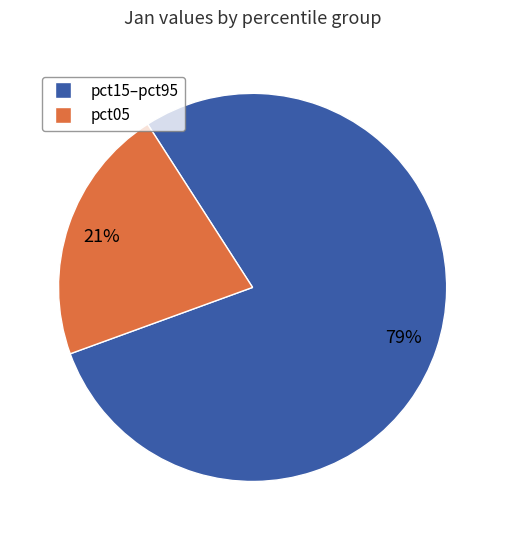

To the nearest percent, what is the average slice percentage?

50%